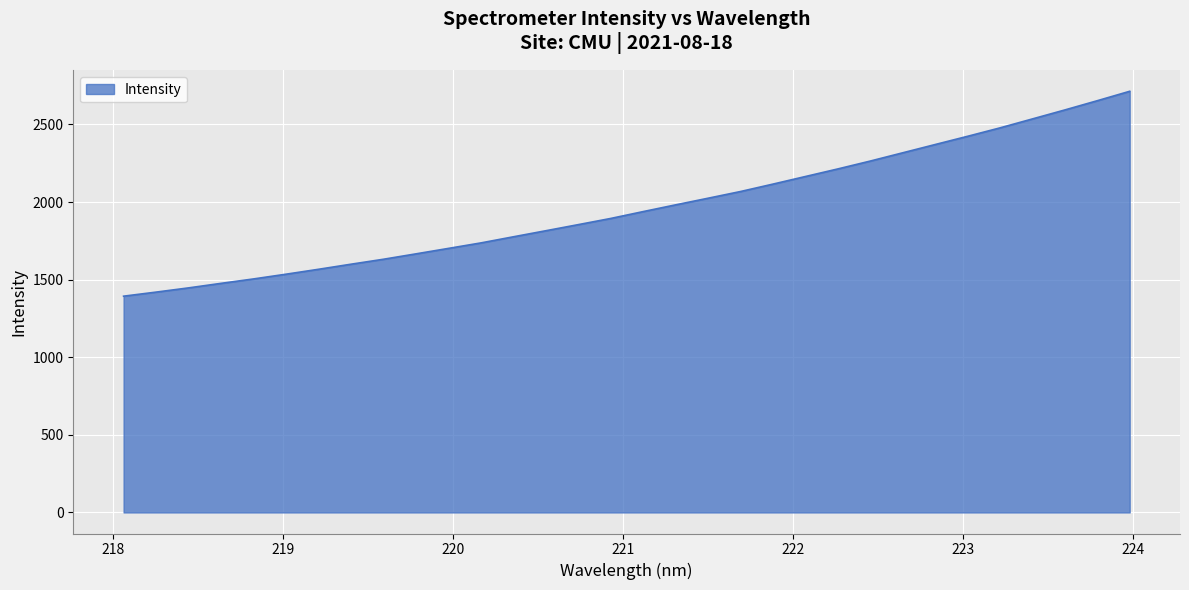

What is the greatest value displayed?

2713.3